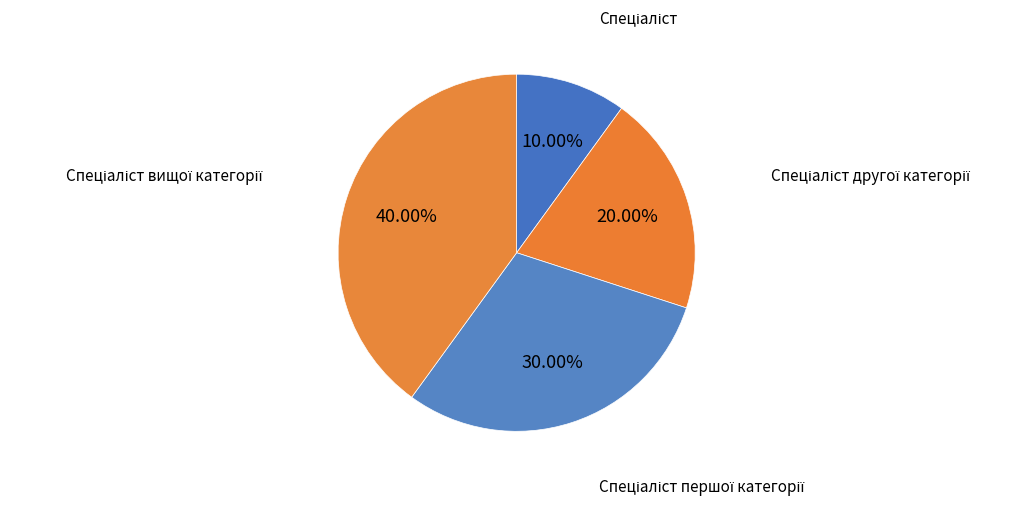

To the nearest percent, what is the average slice percentage?

25%